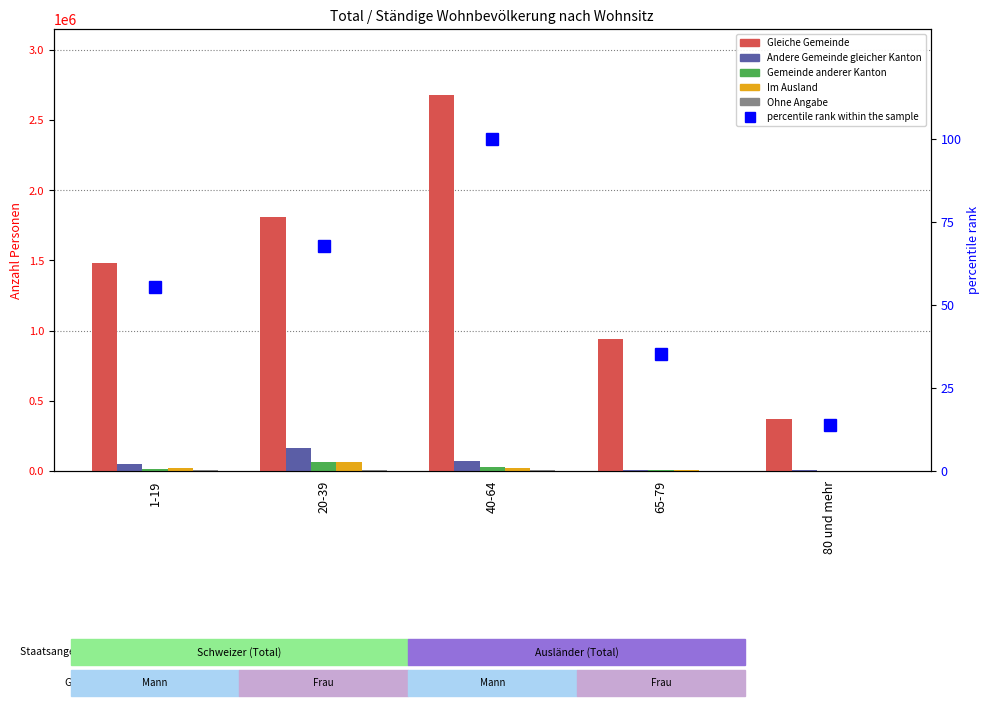

What is the lowest value of the Gleiche Gemeinde series?

368695.0